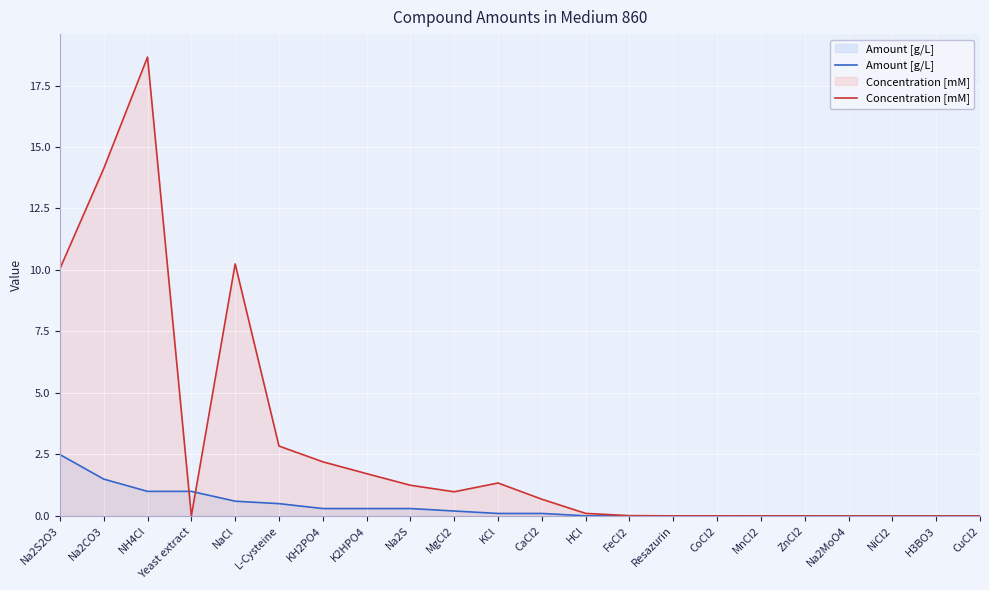

What position from the left is CaCl2?

12